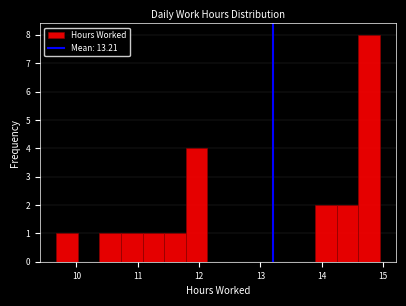

Around what value on the x-axis is the tallest bar? Give the approximate position of its centre, as read against the axis.

14.8